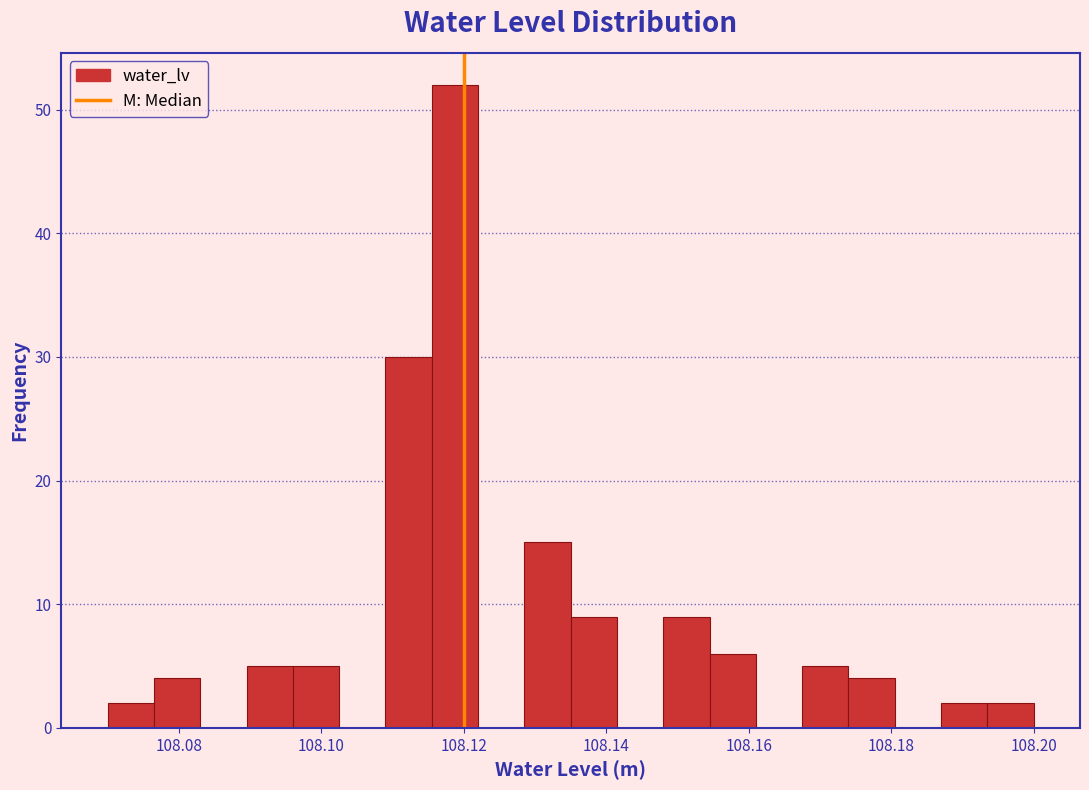

Around what value on the x-axis is the tallest bar? Give the approximate position of its centre, as read against the axis.

108.118